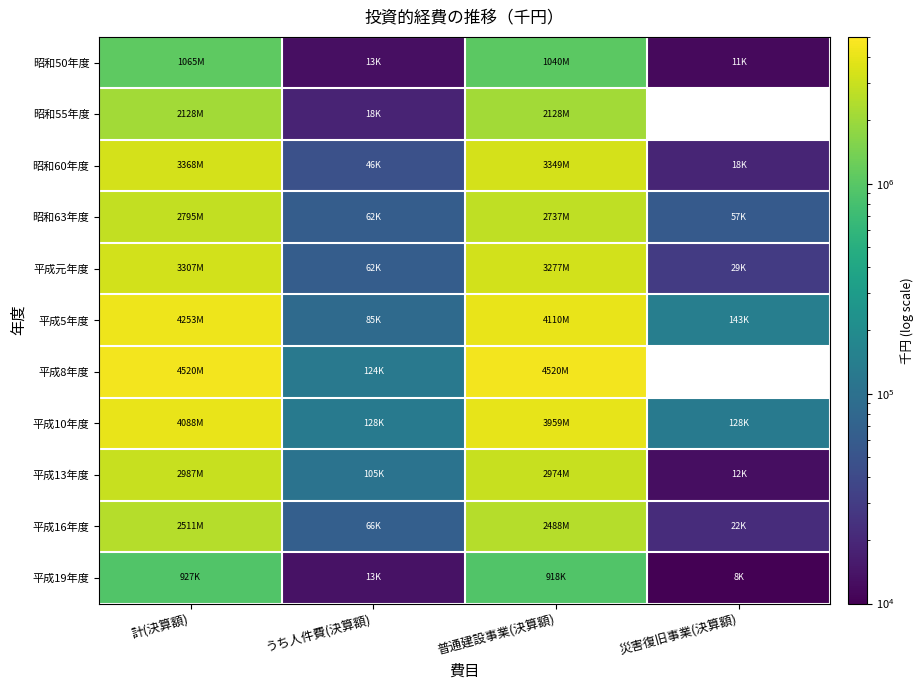

What is the difference between the second highest and second lowest values in the 平成16年度 series?

2422881.0